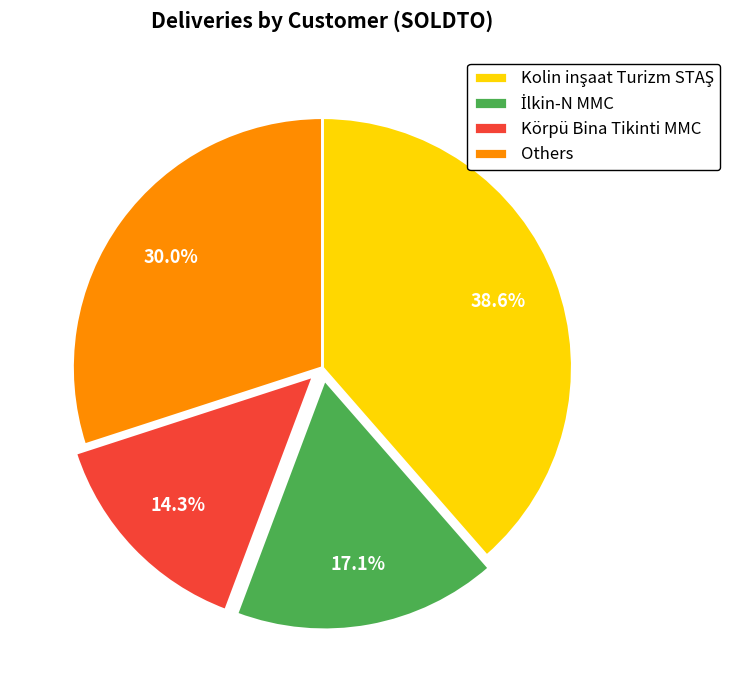

Is Körpü Bina Tikinti MMC the majority of the pie?

No